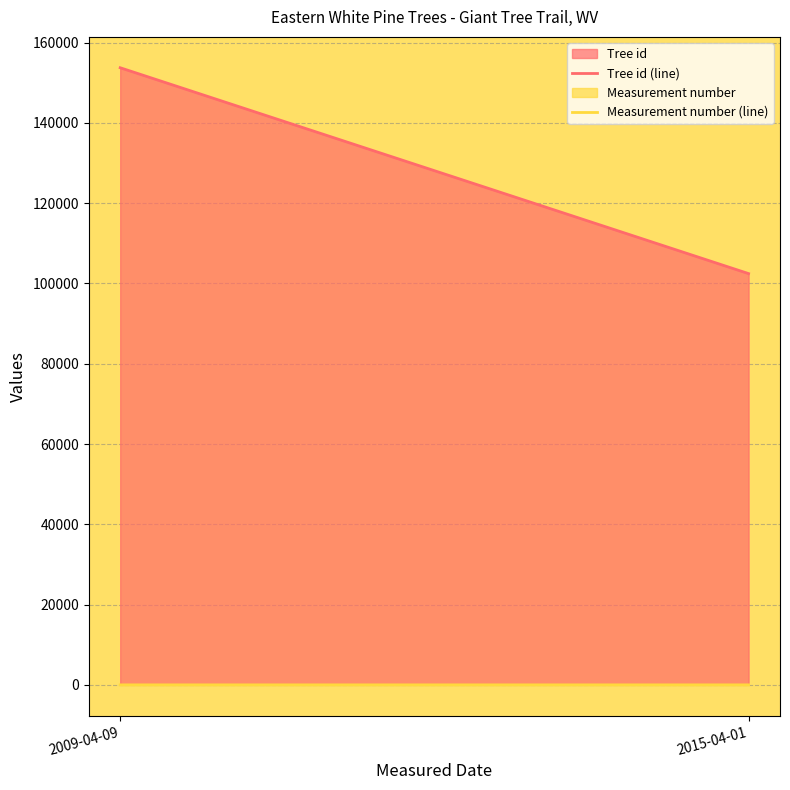

Reading right to left, transcribe all the data shown in this chart.

Tree id (line): 2015-04-01=102457.3	2009-04-09=153740.0
Measurement number (line): 2015-04-01=1.3	2009-04-09=1.0